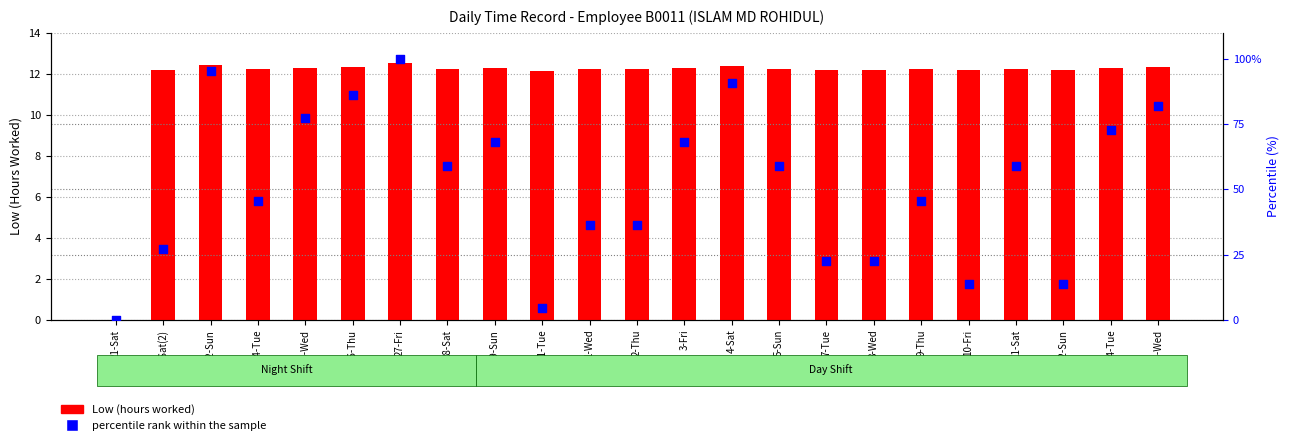

At how many categories does at least one series exceed 78?

5